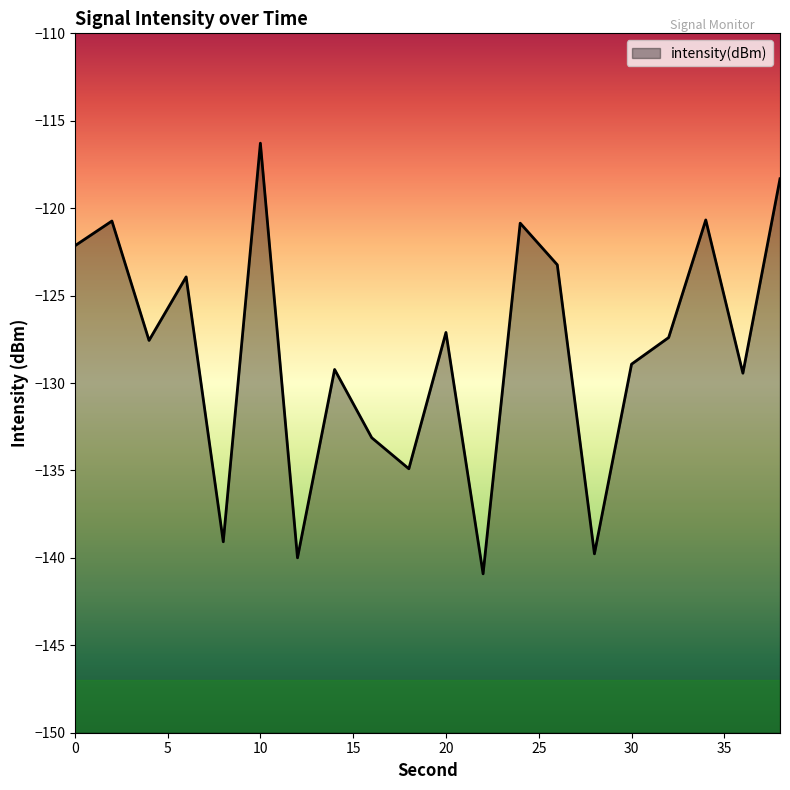

Reading left to right, transcribe all the data shown in this chart.

0=-122.2	2=-120.7	4=-127.6	6=-123.9	8=-139.1	10=-116.3	12=-140.0	14=-129.2	16=-133.1	18=-134.9	20=-127.1	22=-140.9	24=-120.9	26=-123.2	28=-139.8	30=-128.9	32=-127.4	34=-120.7	36=-129.4	38=-118.3